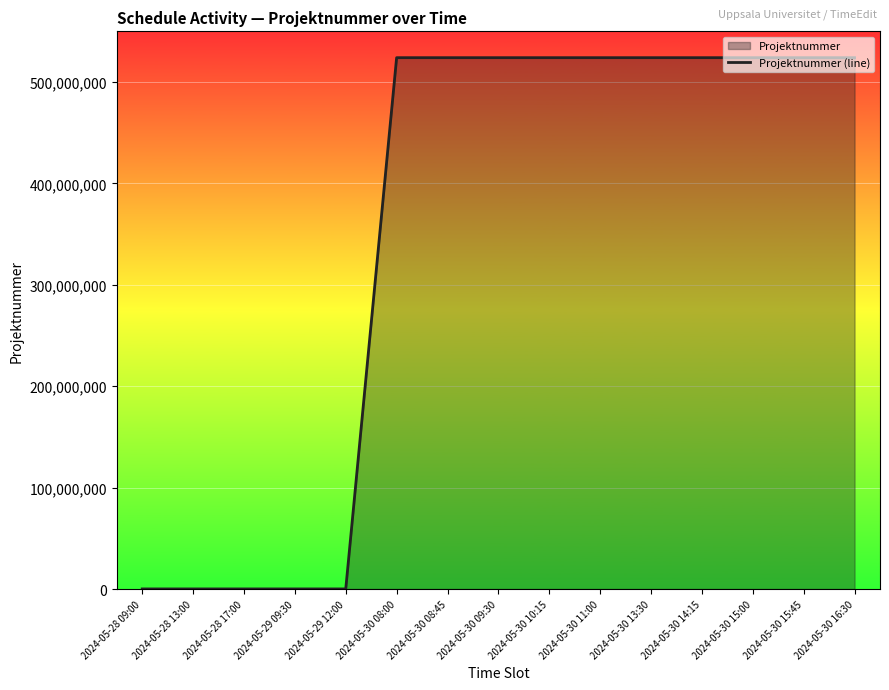

Which label corresponds to the largest value in the chart?

2024-05-30 08:00